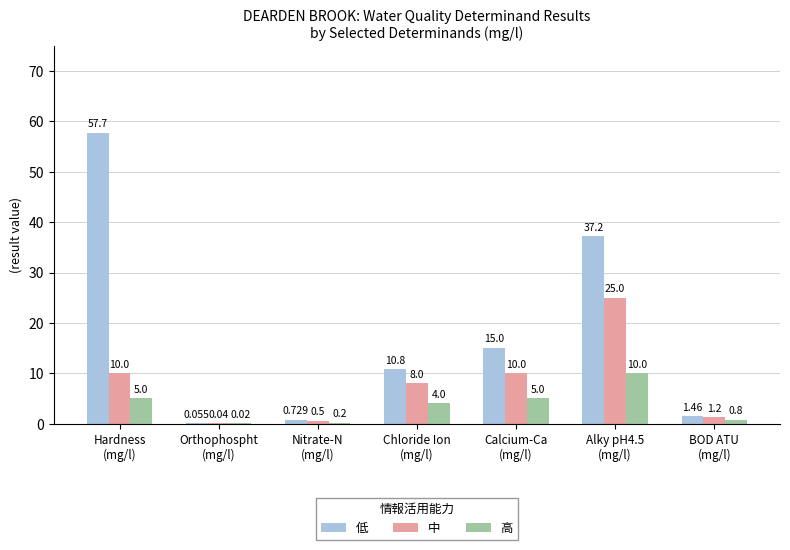

Count the number of data series in this chart.

3